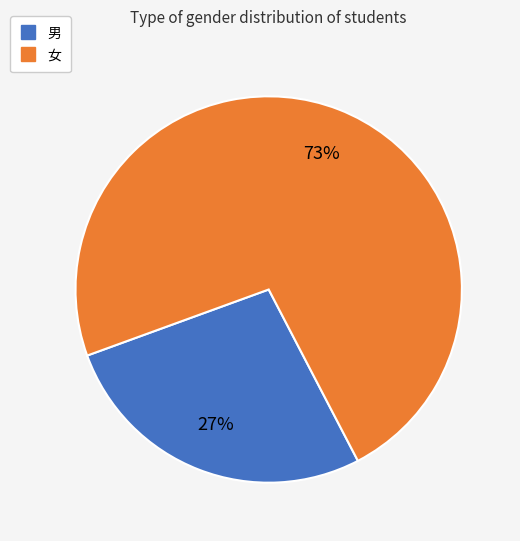

What is the ratio of the value at 男 to the value at 女?

0.4